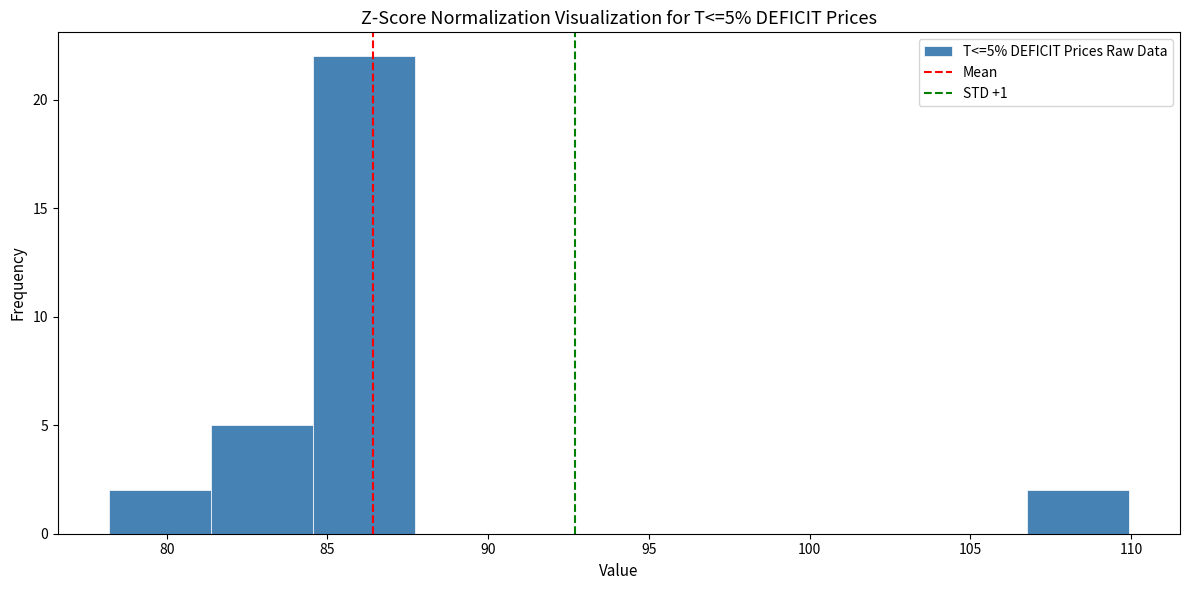

Over which range of the x-axis is the bar tallest?

84.5 to 87.5